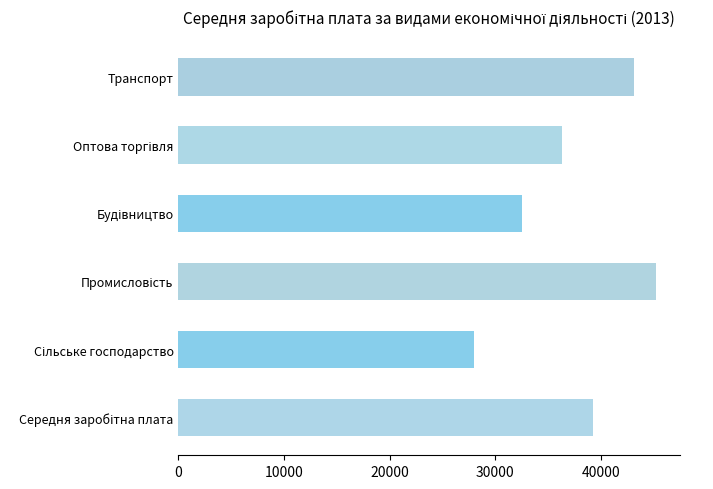

What is the difference between the maximum and second lowest values?

12698